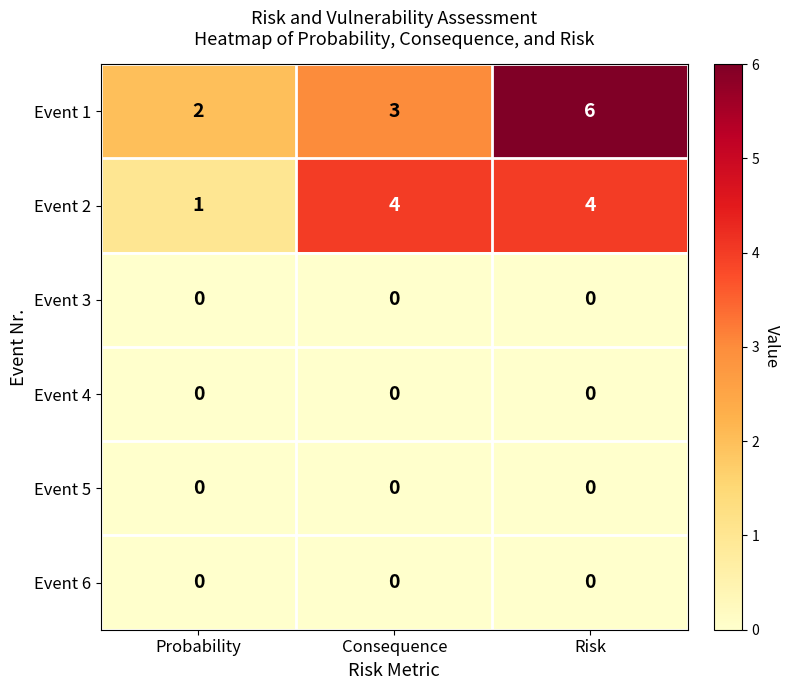

Which series has the largest total across all categories?

Event 1